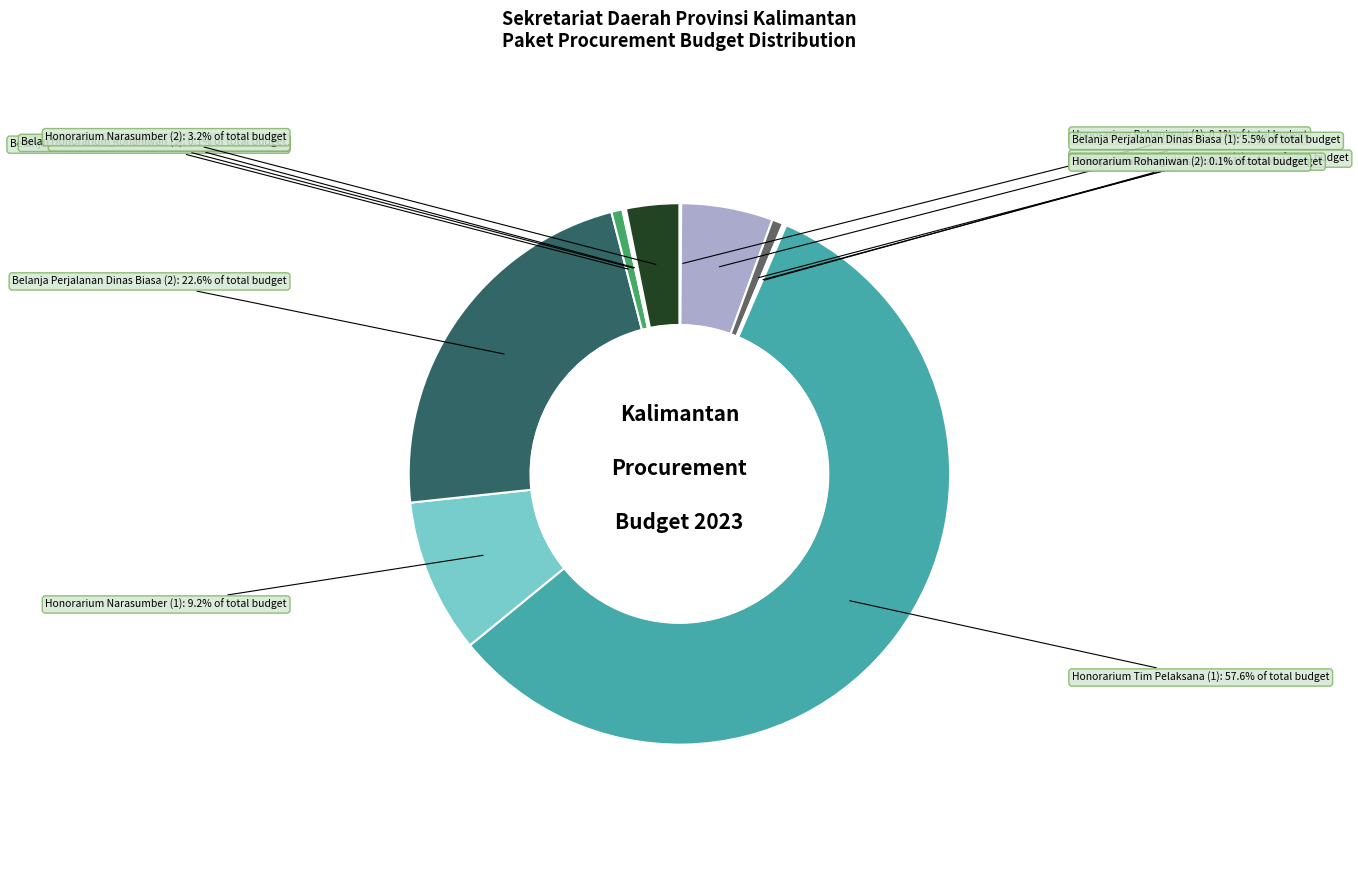

Is there any slice that represents more than half of the pie?

Yes